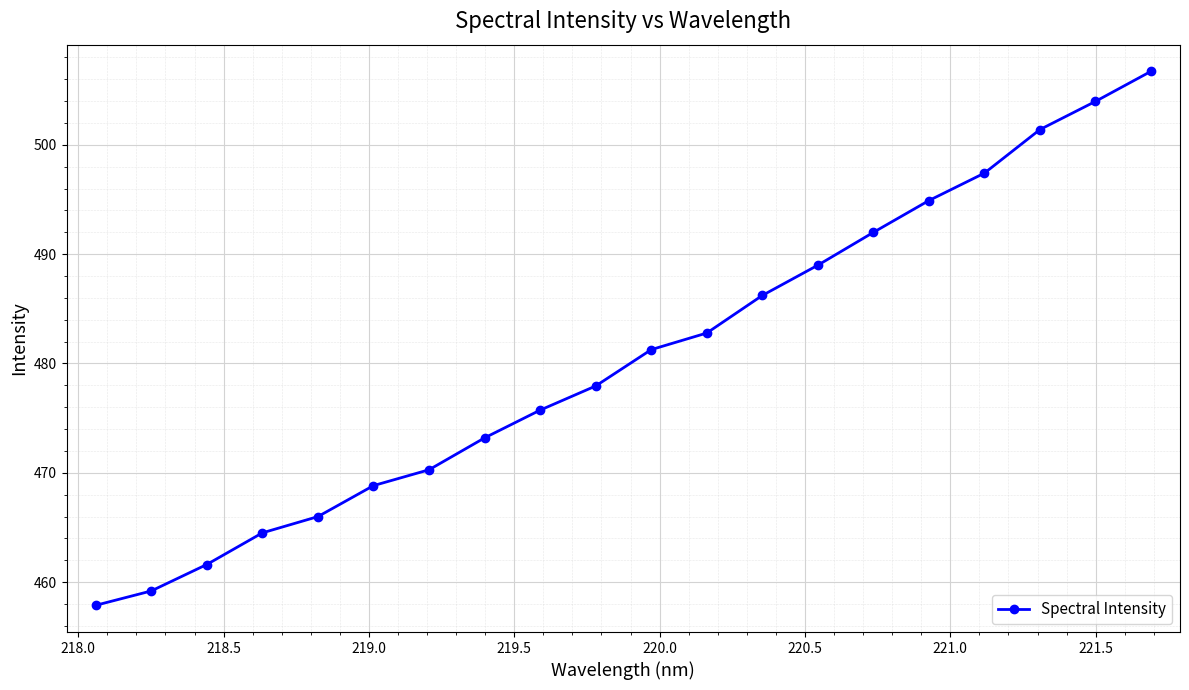

True or false: the data has more than 2 interior local peaks.

False